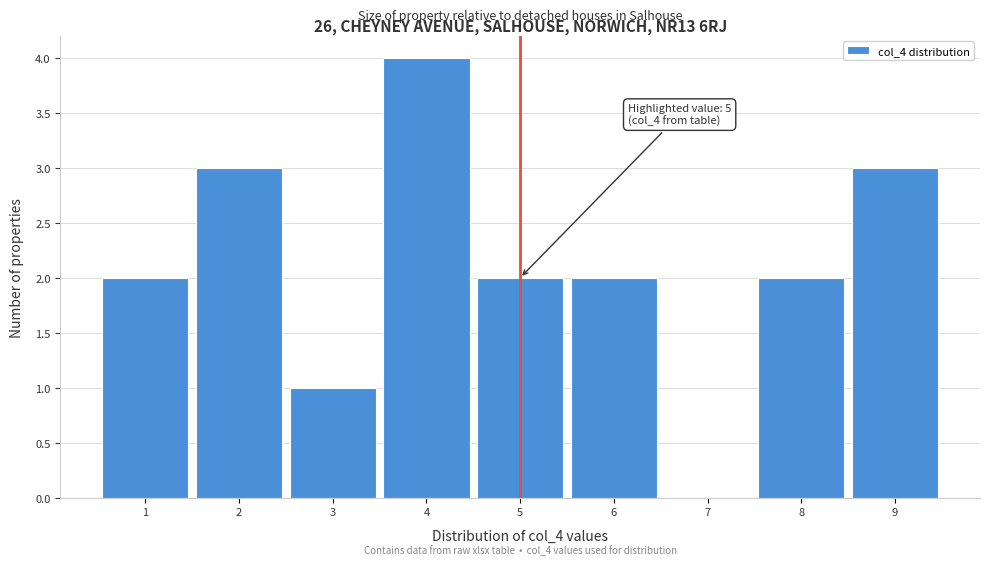

Which range on the x-axis has the tallest bar?

3.5 to 4.5